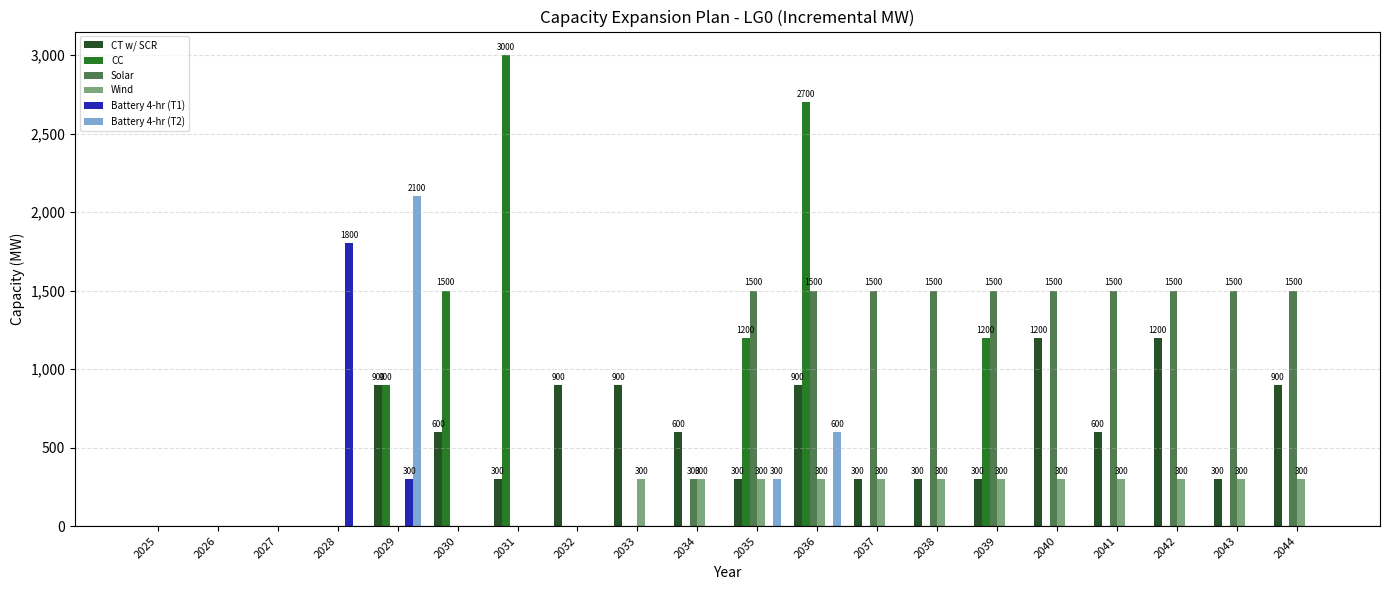

The value of Battery 4-hr (T2) at 2041 is 635. True or false?

False